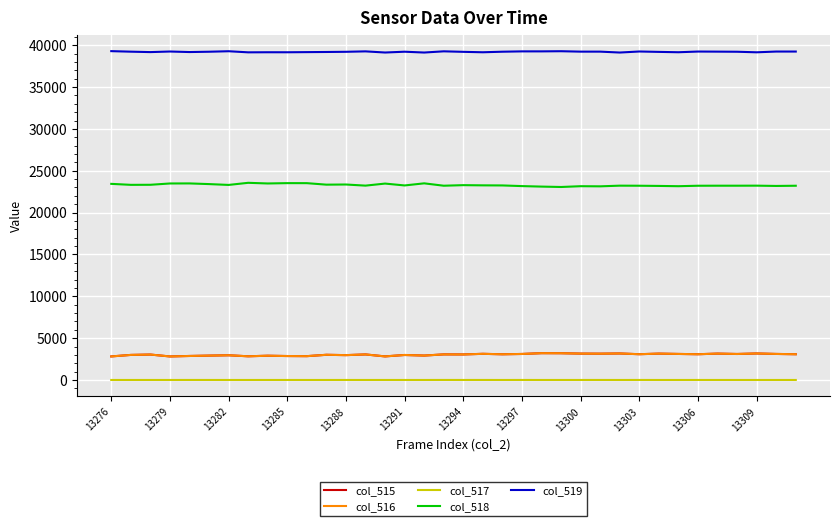

Which series has the largest total across all categories?

col_519